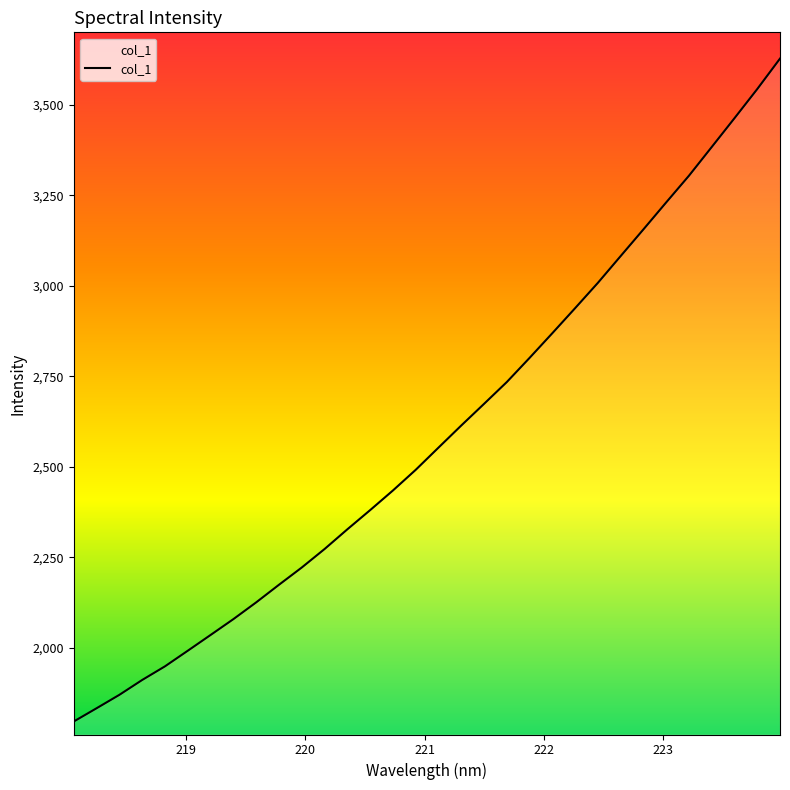

What is the maximum value shown in the chart?

3627.7